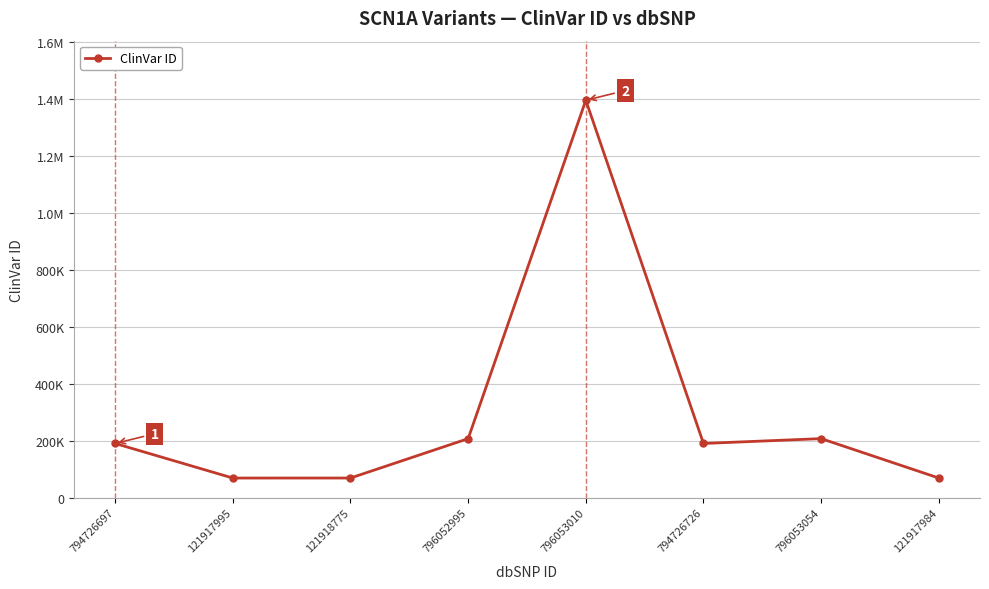

What is the difference between the maximum and minimum values?

1325407